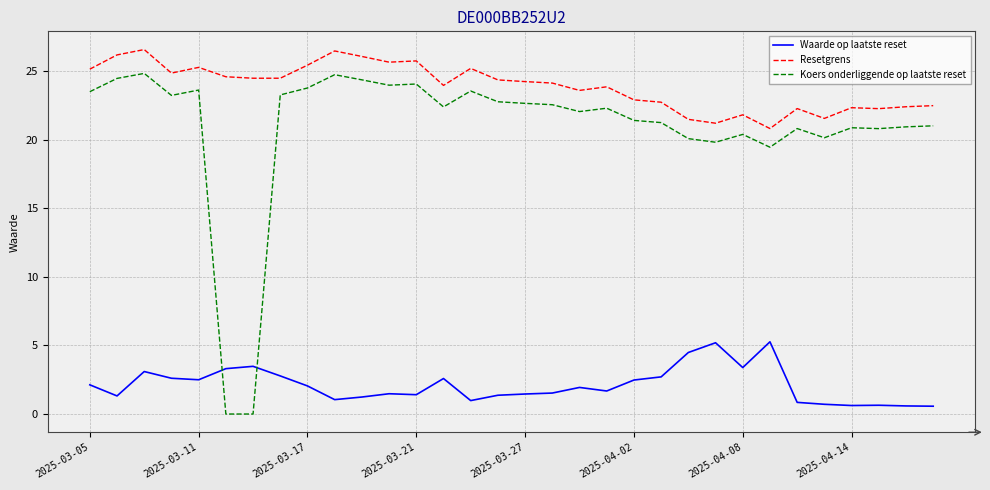

What is the highest value of the Koers onderliggende op laatste reset series?

24.9